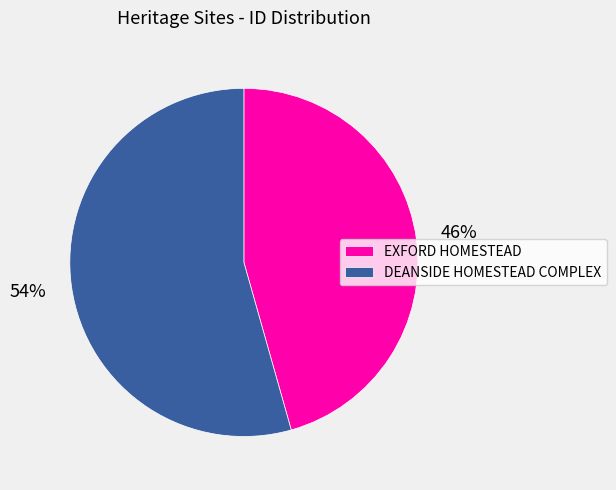

To the nearest percent, what portion does DEANSIDE HOMESTEAD COMPLEX represent?

54%